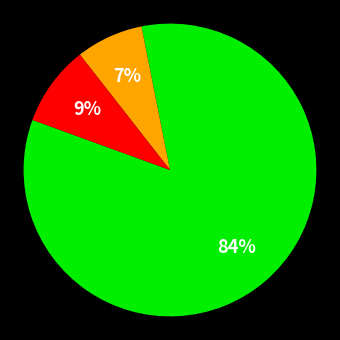

To the nearest percent, what is the average slice percentage?

33%